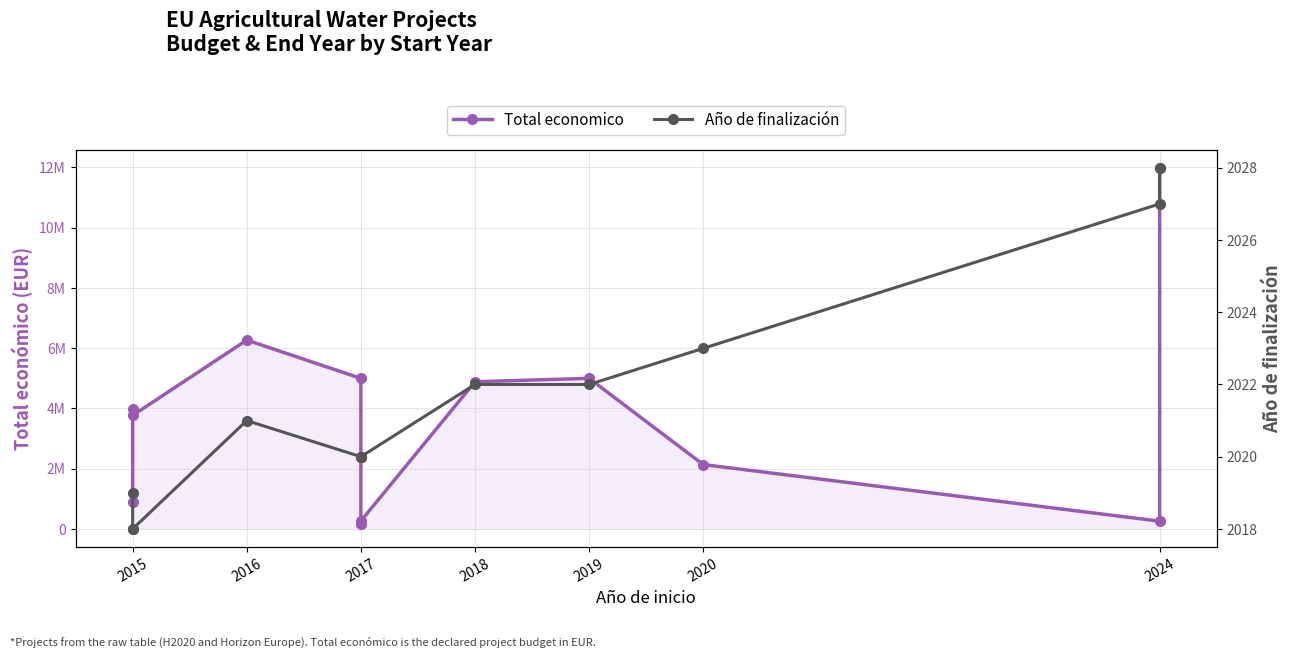

Is the value of Total economico at 2024 greater than the value of Año de finalización at 2019?

Yes